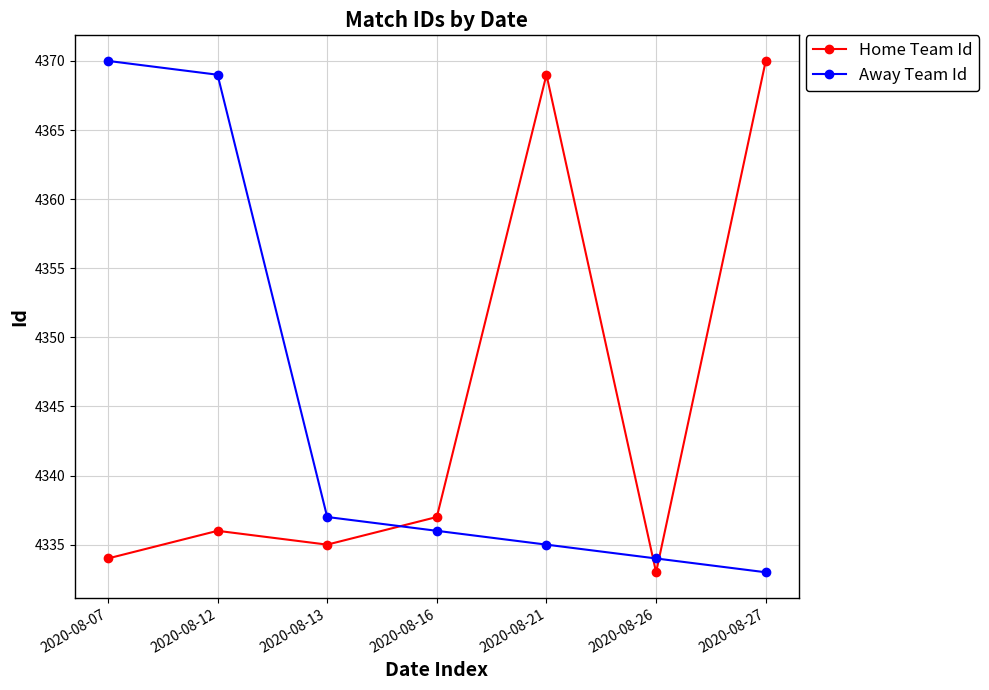

What is the difference between the Home Team Id values at 2020-08-16 and 2020-08-26?

4